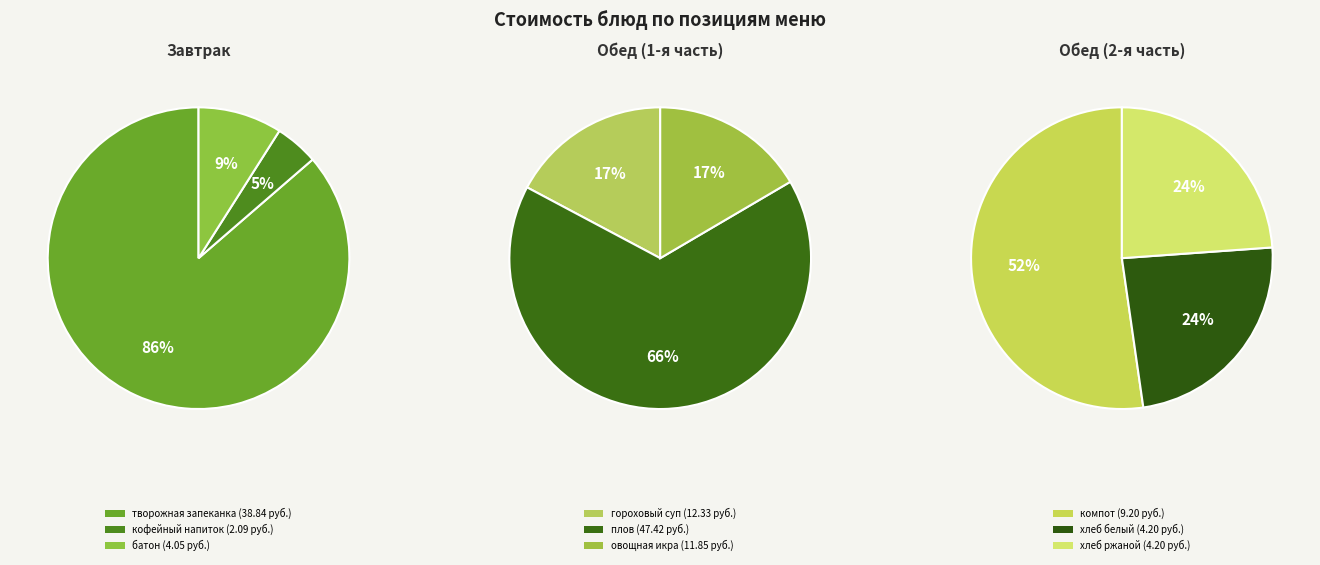

What is the ratio of the value at компот to the value at батон?

2.3